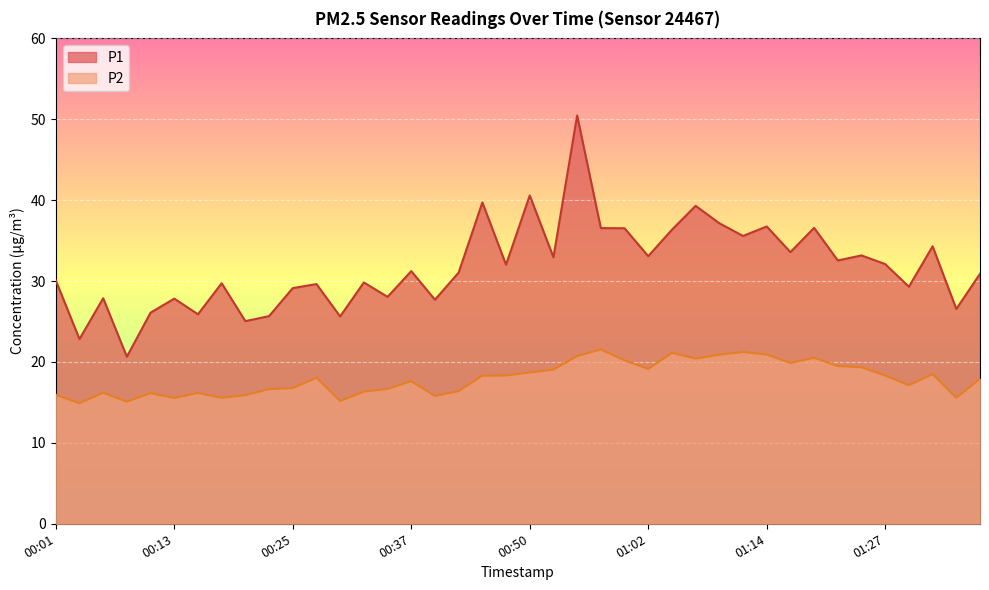

Which label corresponds to the largest value in the chart?

00:55